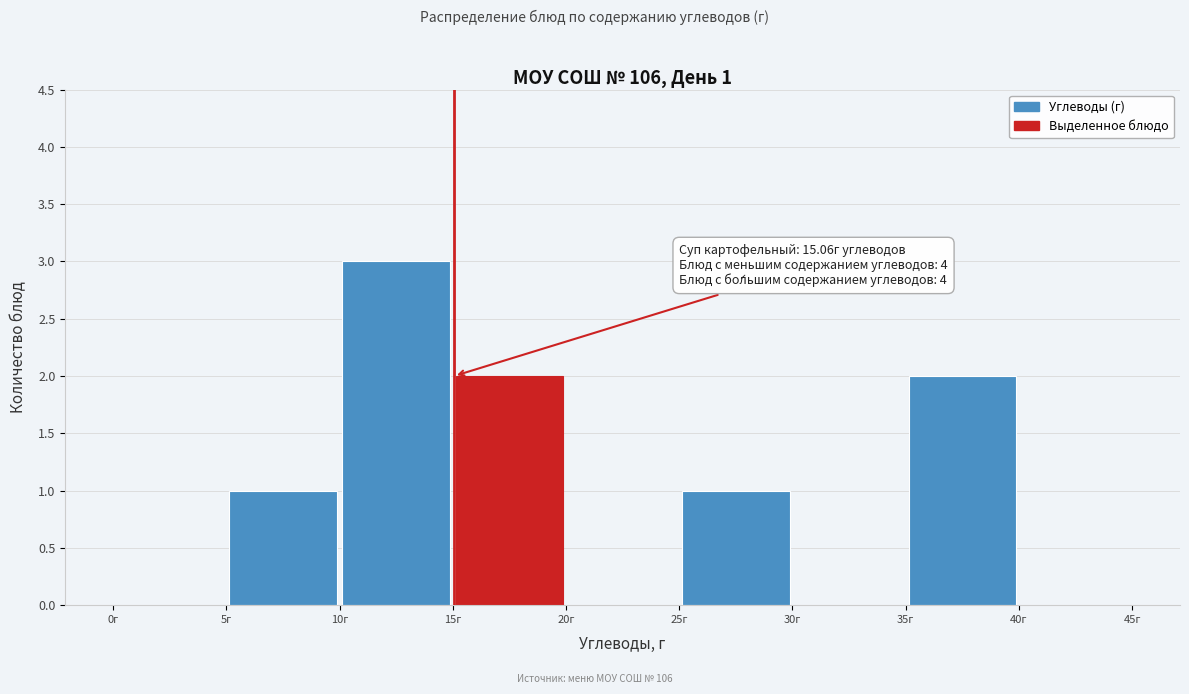

Over which range of the x-axis is the bar tallest?

10 to 15